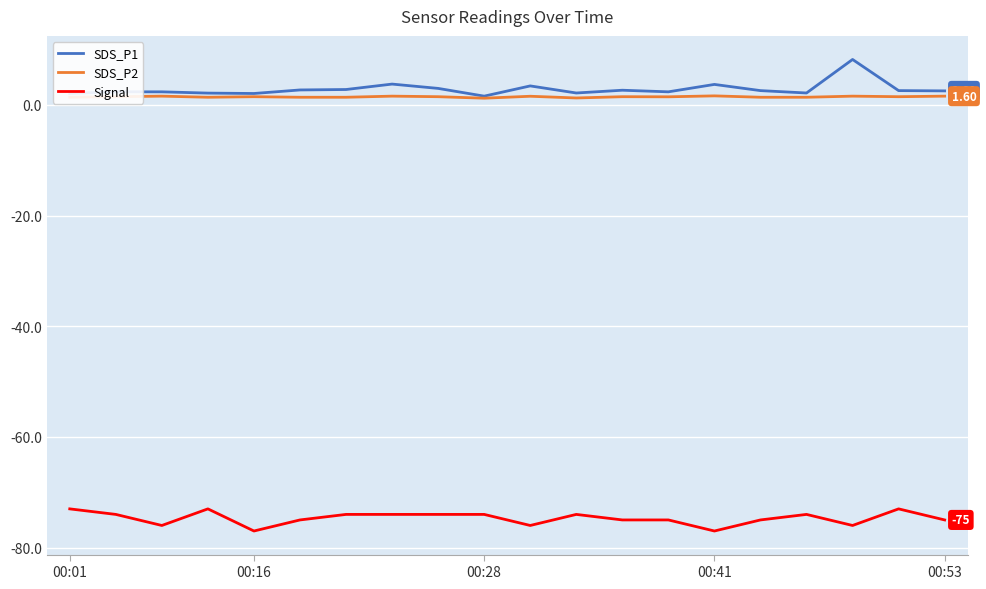

True or false: Signal and SDS_P2 intersect in this chart.

False